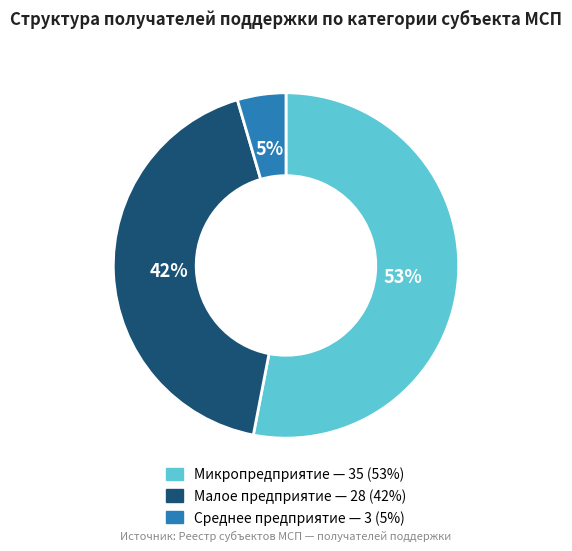

Is there a majority slice in this chart?

Yes